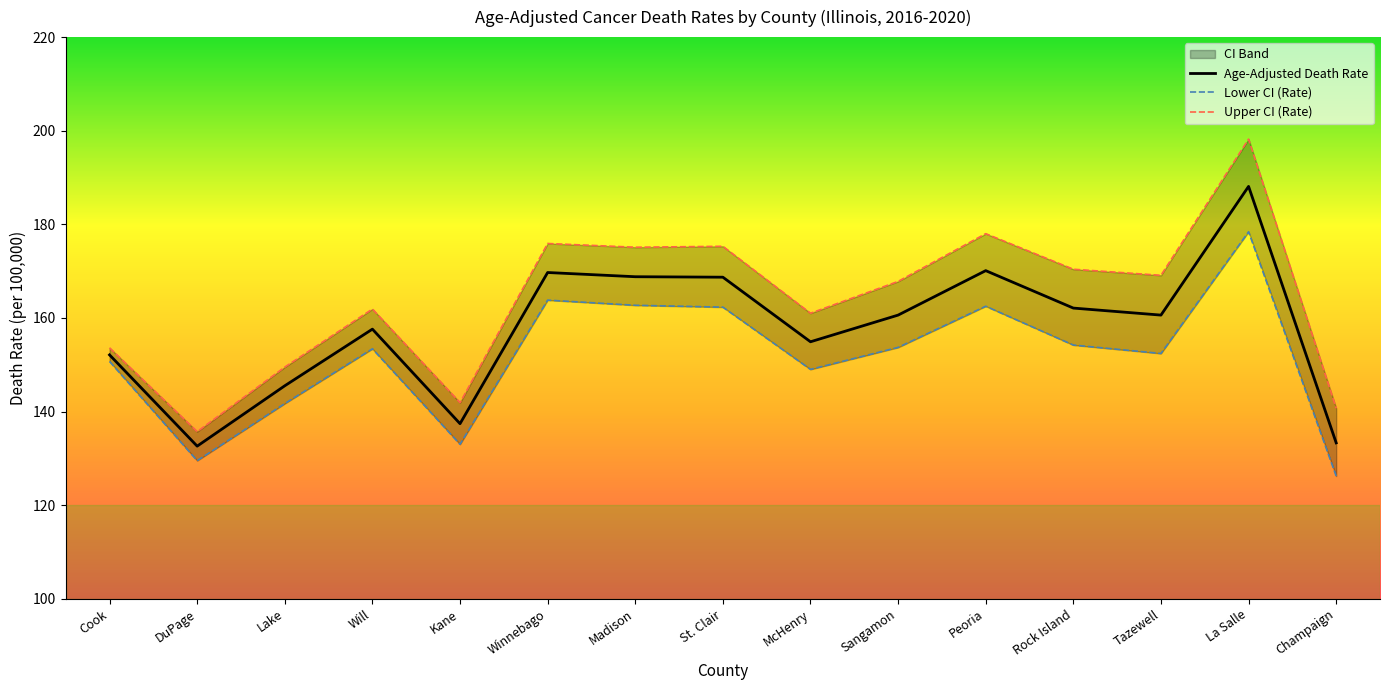

What is the approximate value of Age-Adjusted Death Rate at Rock Island?

162.1